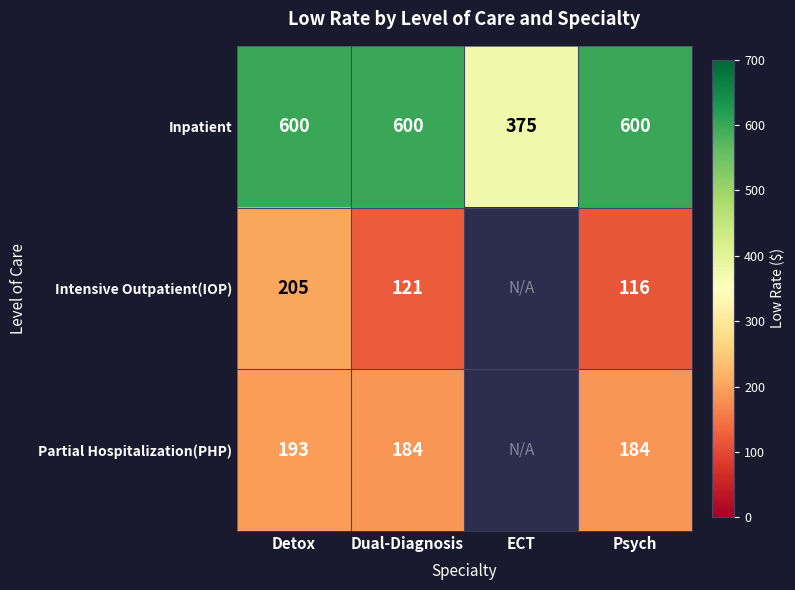

Which series changed the most between Dual-Diagnosis and Psych?

Intensive Outpatient(IOP)